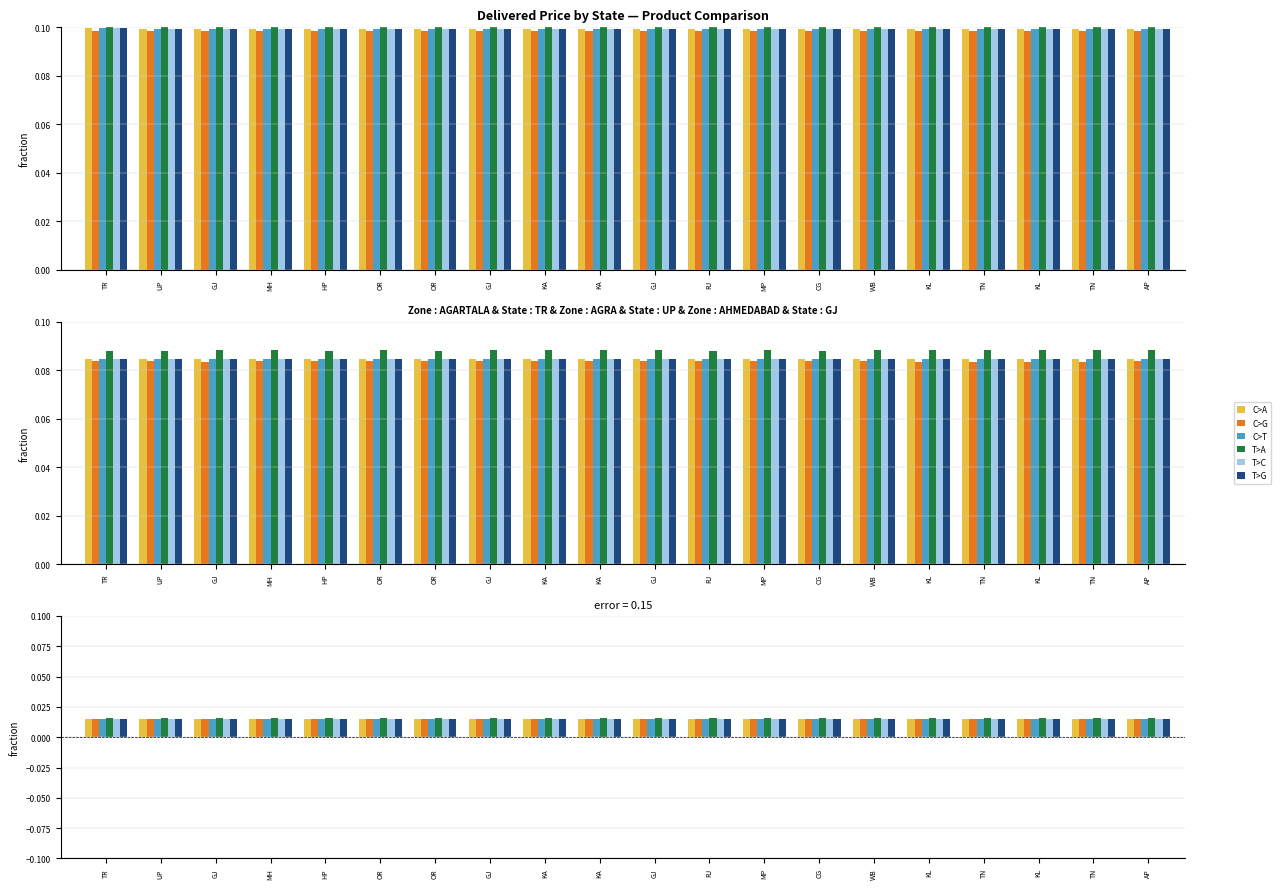

What are all the series names shown in the legend?

C>A, C>G, C>T, T>A, T>C, T>G